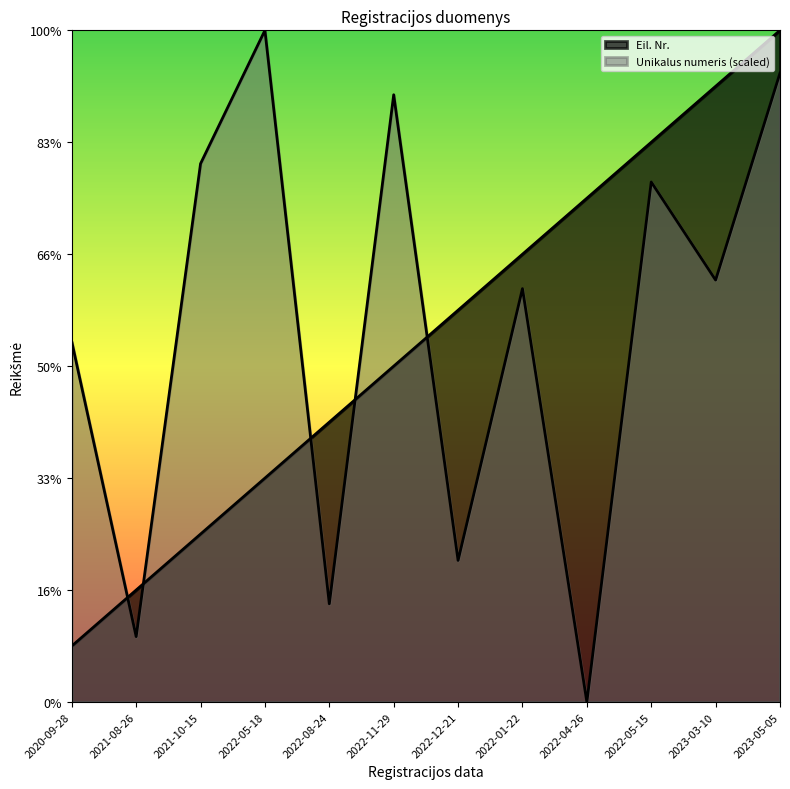

Reading left to right, what are all the values shown in this chart?

Eil. Nr.: 2020-09-28=1.0	2021-08-26=2.0	2021-10-15=3.0	2022-05-18=4.0	2022-08-24=5.0	2022-11-29=6.0	2022-12-21=7.0	2022-01-22=8.0	2022-04-26=9.0	2022-05-15=10.0	2023-03-10=11.0	2023-05-05=12.0
Unikalus numeris: 2020-09-28=6.4	2021-08-26=1.2	2021-10-15=9.6	2022-05-18=12.0	2022-08-24=1.8	2022-11-29=10.8	2022-12-21=2.5	2022-01-22=7.4	2022-04-26=0.0	2022-05-15=9.3	2023-03-10=7.5	2023-05-05=11.2